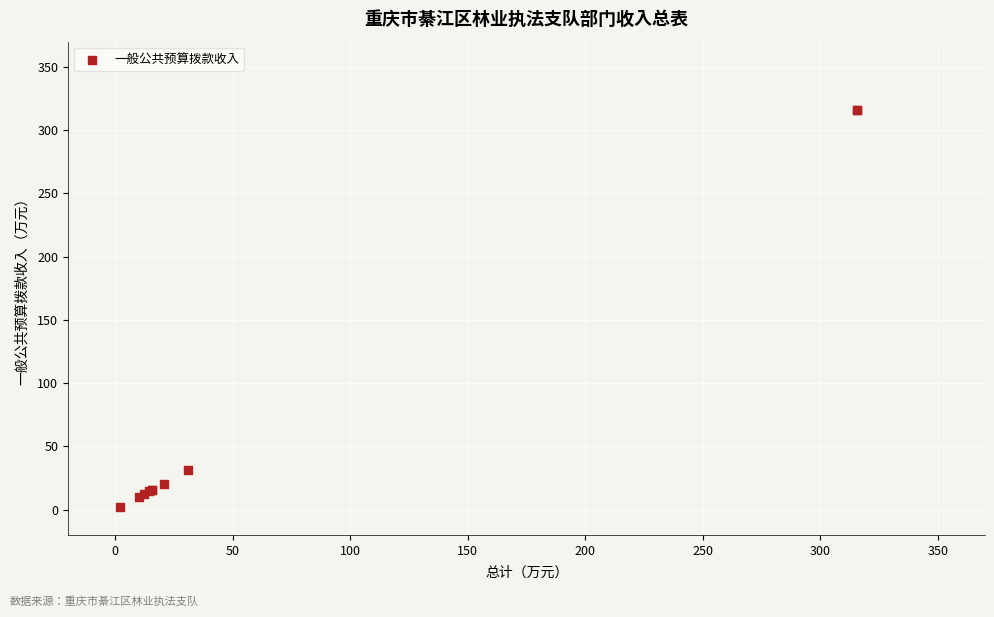

What Y value in the scatter plot is closest to 159?

31.0